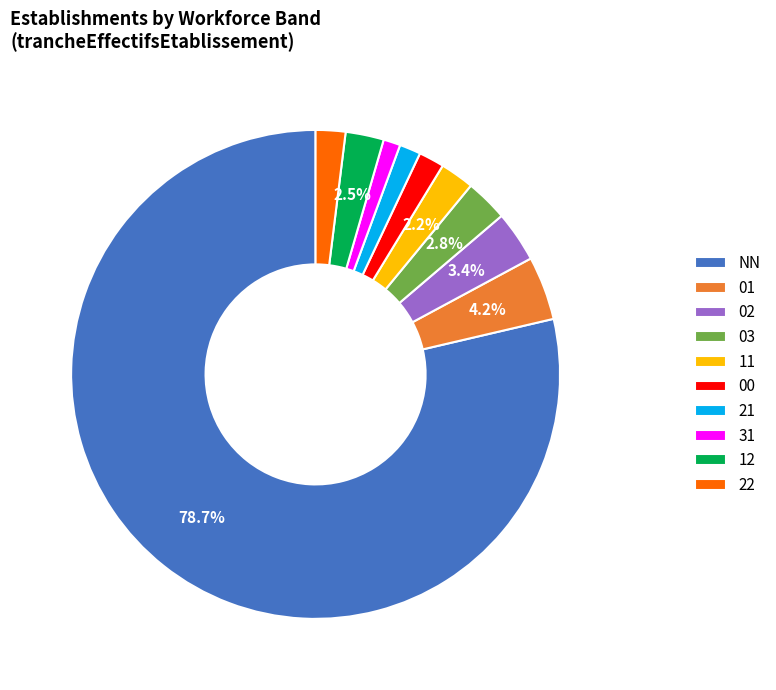

Which has a higher value, 12 or NN?

NN